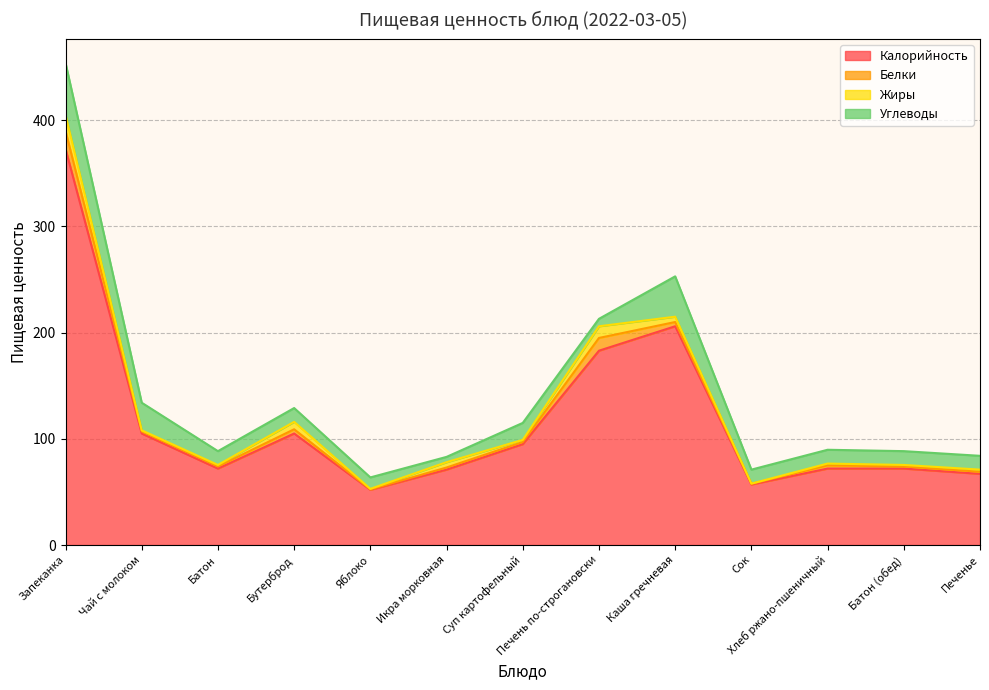

What are all the series names shown in the legend?

Калорийность, Белки, Жиры, Углеводы